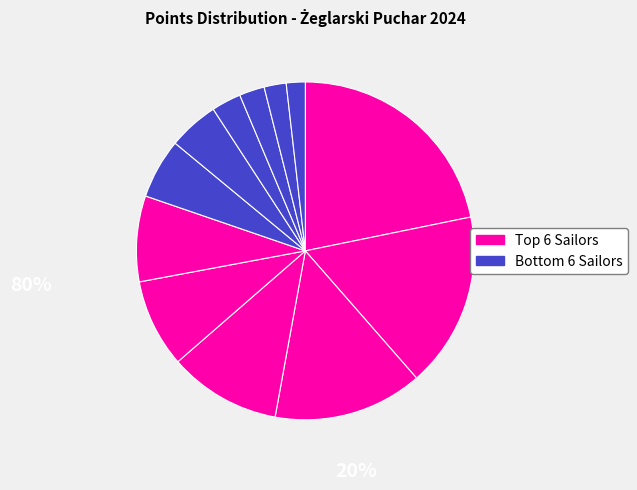

How many slices are in this pie chart?

12